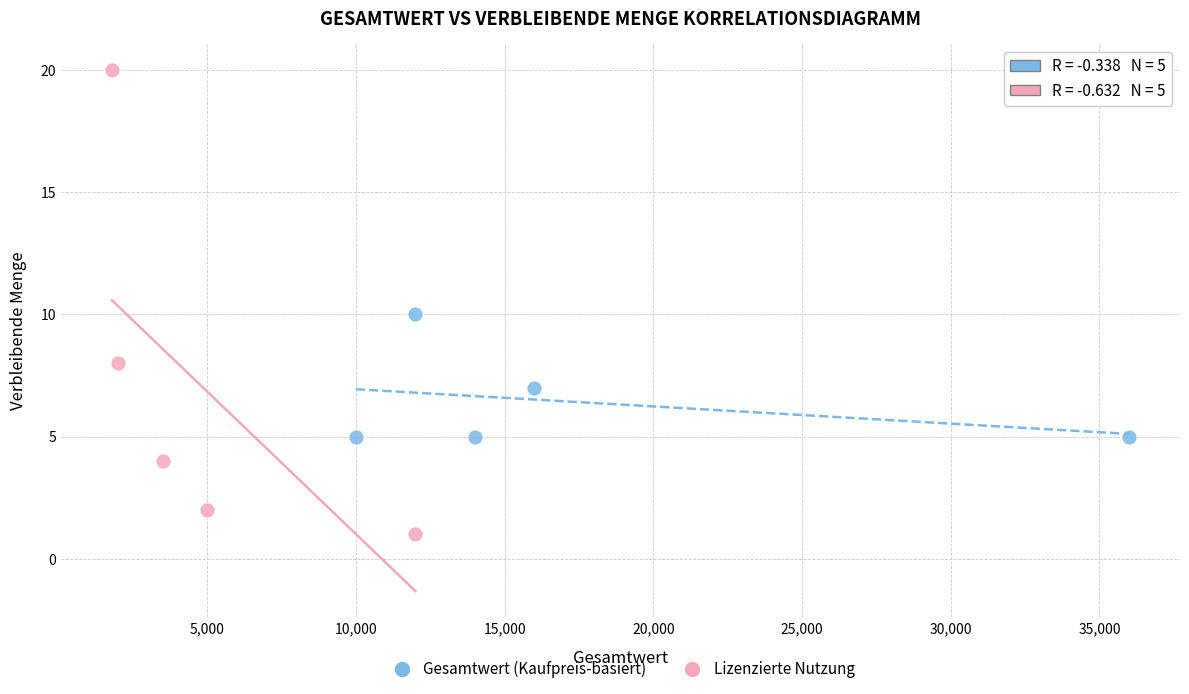

What are all the series names shown in the legend?

Gesamtwert (Kaufpreis-basiert), Lizenzierte Nutzung